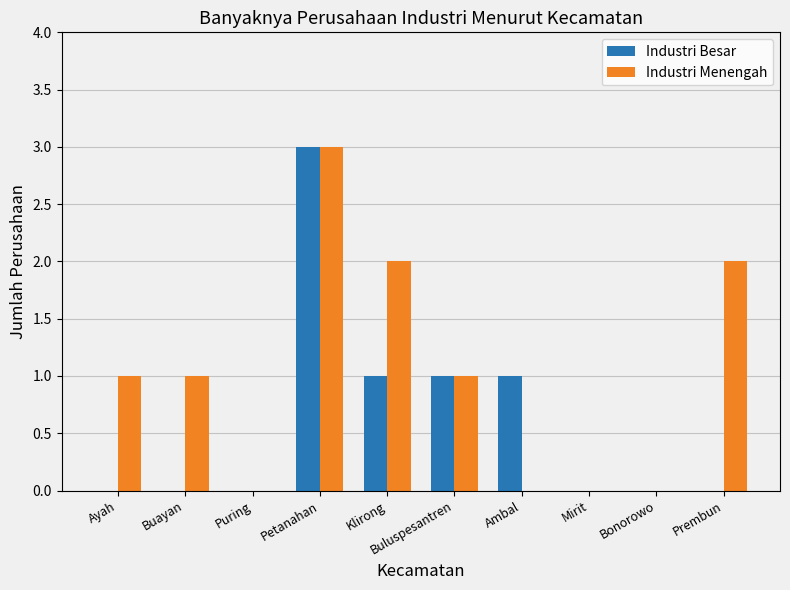

True or false: Industri Besar has a value of 1 at Buluspesantren.

True